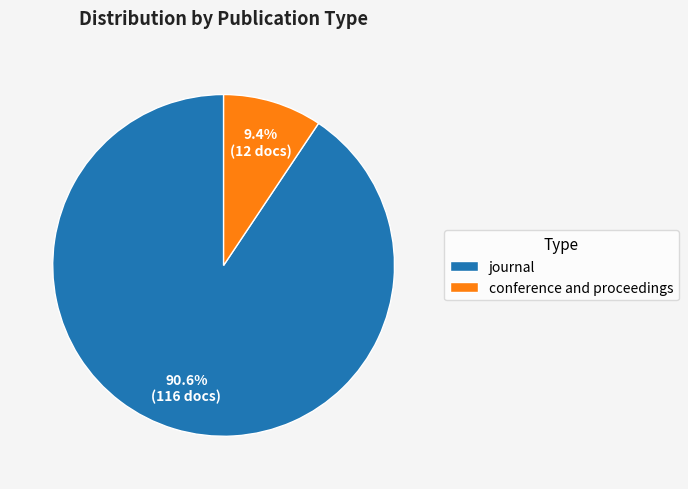

True or false: journal accounts for 91% of the total.

True